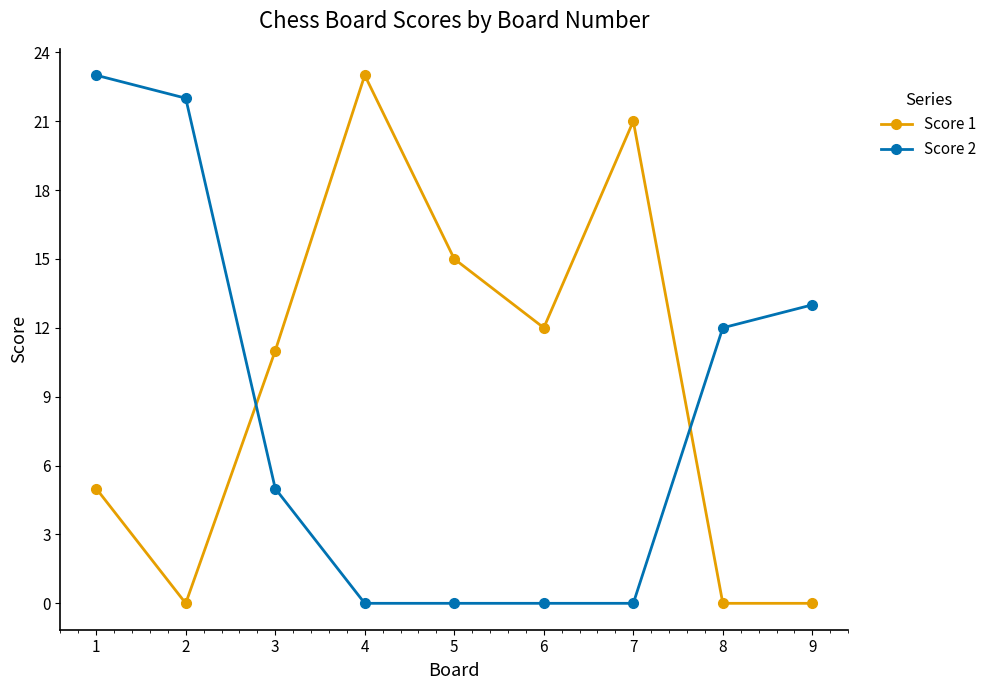

Read the Score 2 value at 9.

13